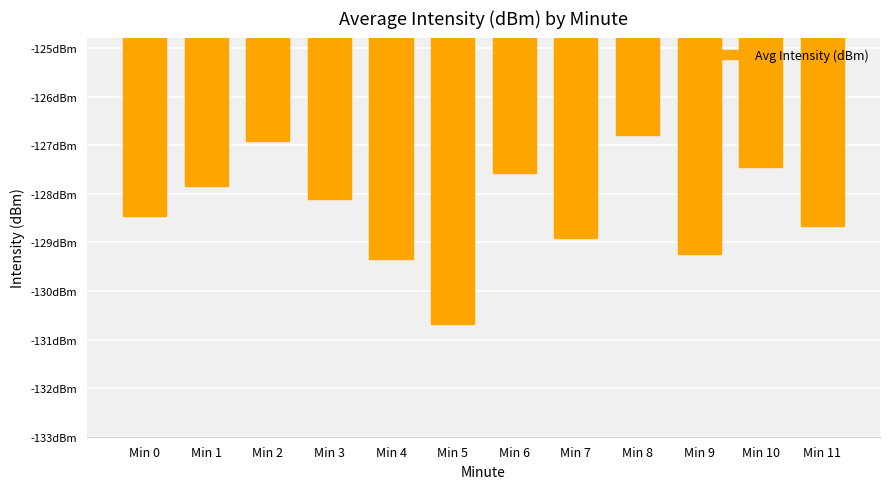

Are the bars horizontal?

No